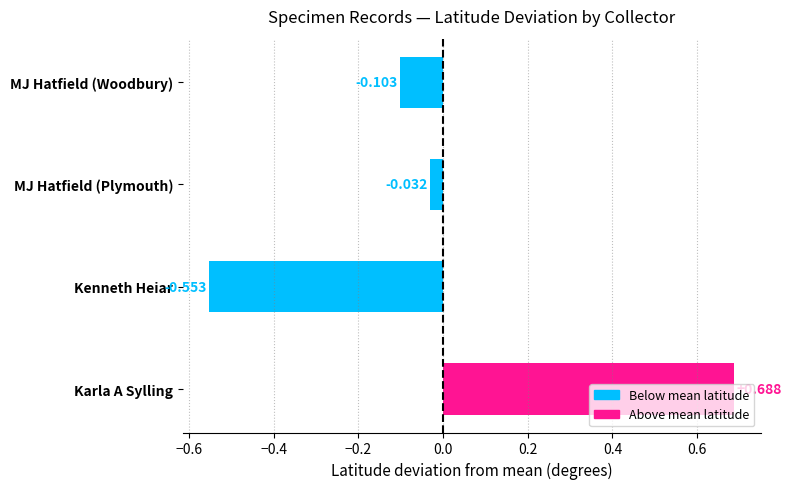

At which category does the chart reach its peak across all series?

Karla A Sylling